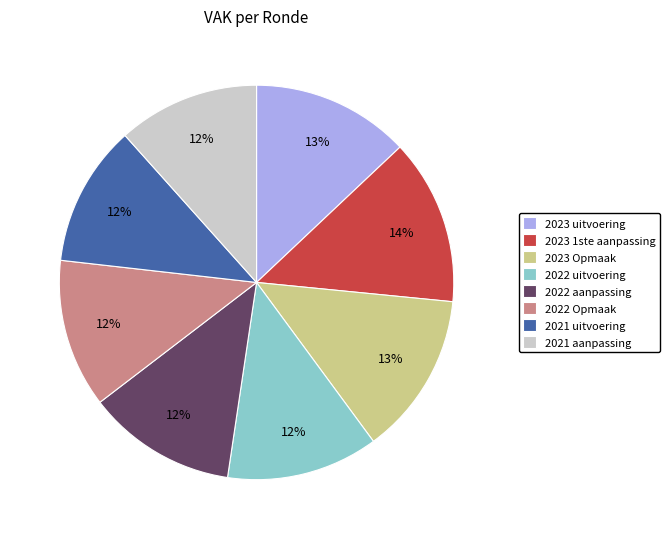

What percentage is the 2023 Opmaak slice, to the nearest percent?

13%